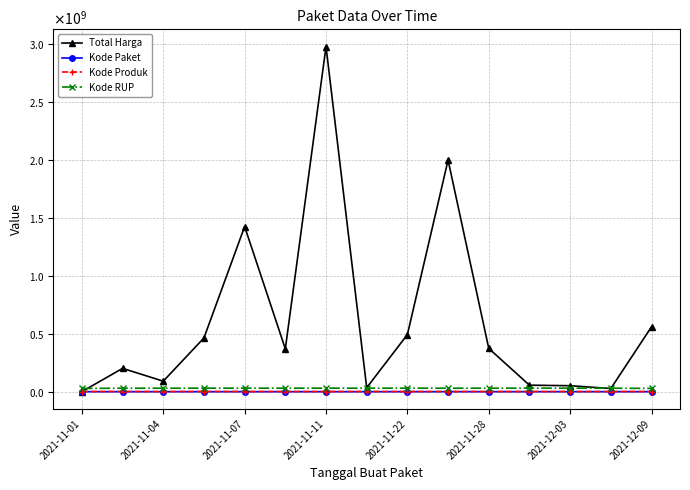

What are all the series names shown in the legend?

Total Harga, Kode Paket, Kode Produk, Kode RUP